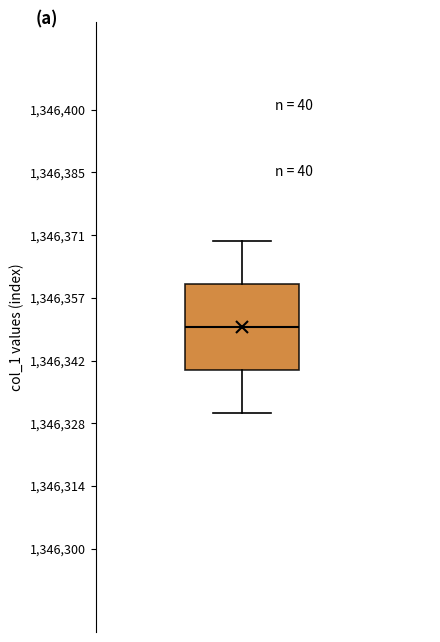

Where does the lower whisker of the box end on the y-axis? The values are not printed on the chart, so give them approximately, as read against the axis.

1346332